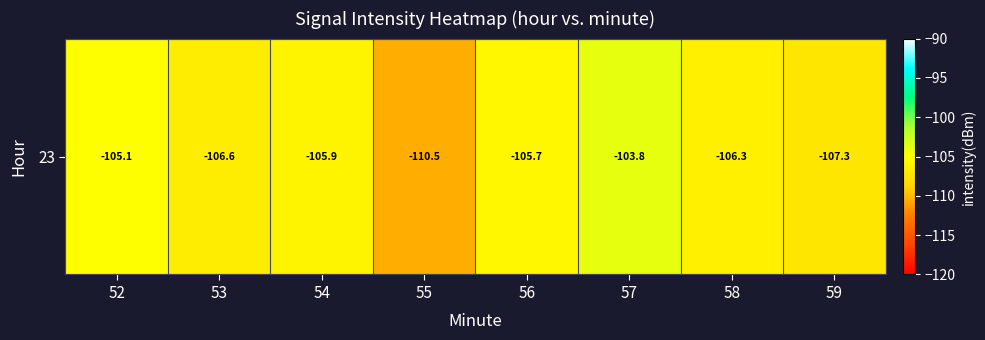

What is the approximate value at 52?

-105.1